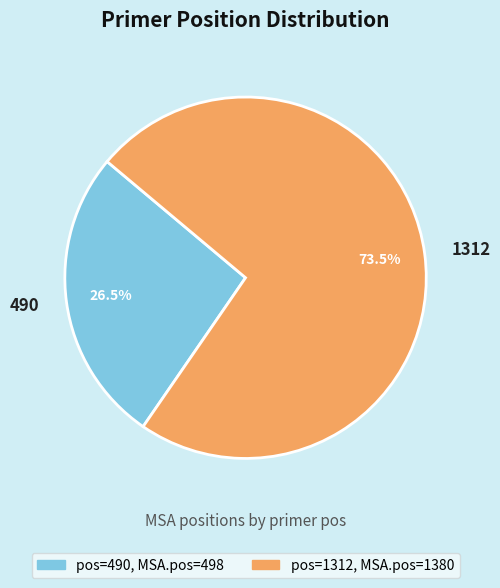

How many segments does this pie chart have?

2